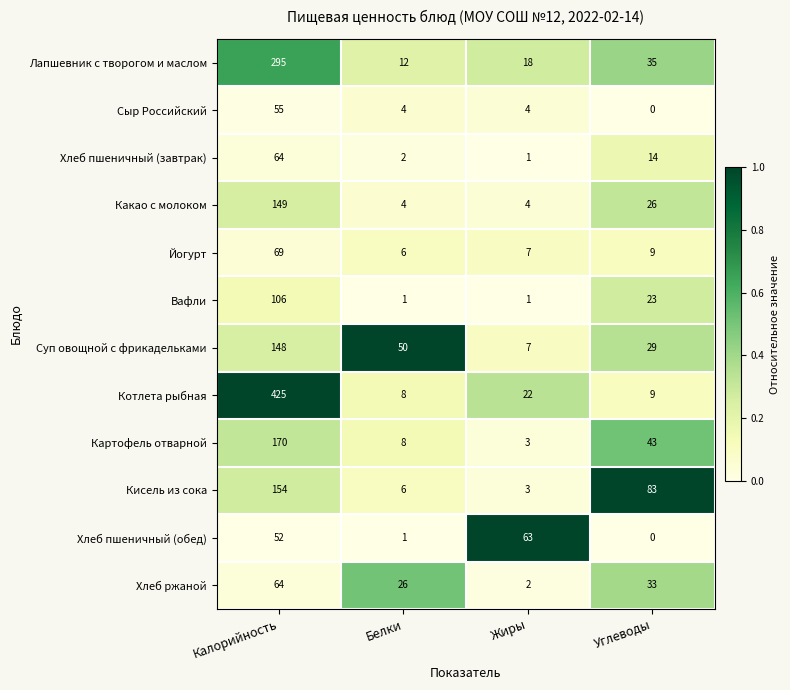

What is the total value across all series at Калорийность?

1751